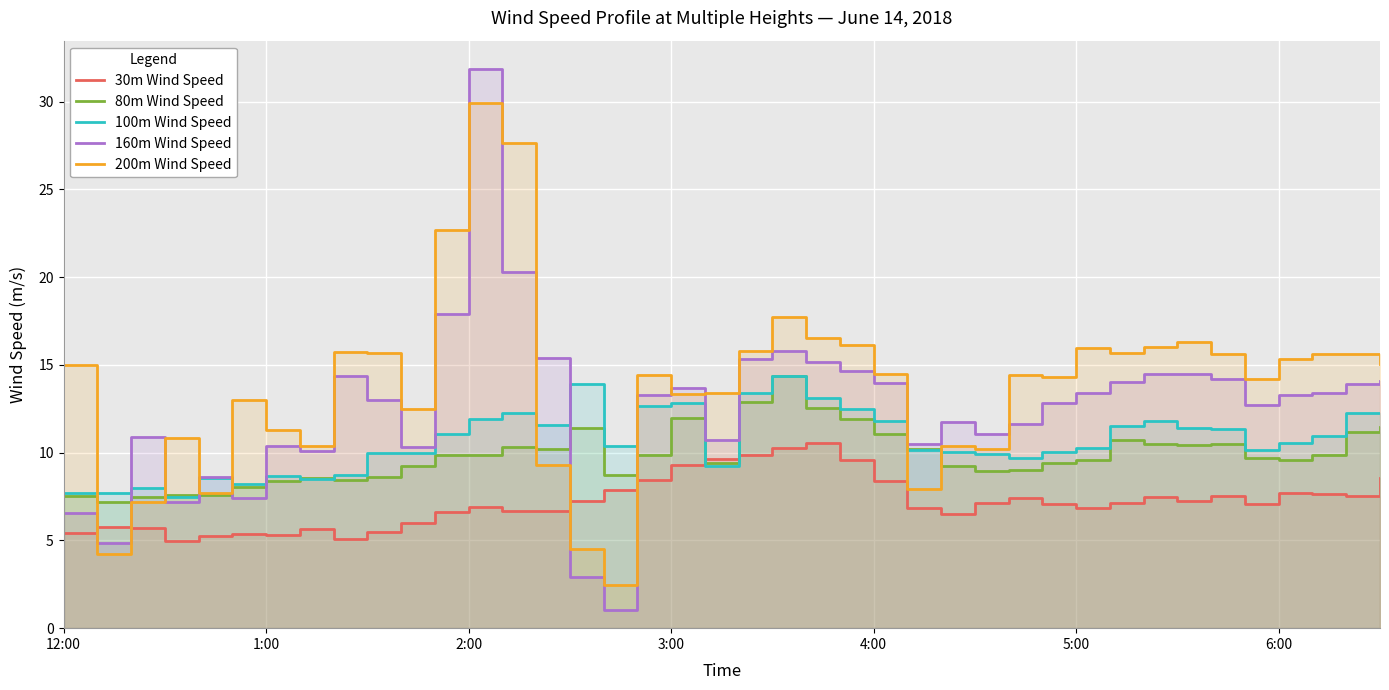

Reading left to right, transcribe all the data shown in this chart.

30m Wind Speed: 5.4	5.8	5.7	5.0	5.2	5.3	5.3	5.6	5.1	5.5	6.0	6.6	6.9	6.7	6.7	7.3	7.9	8.5	9.3	9.6	9.8	10.3	10.6	9.6	8.4	6.8	6.5	7.1	7.4	7.1	6.8	7.1	7.5	7.2	7.5	7.1	7.7	7.7	7.5	8.6
80m Wind Speed: 7.5	7.2	7.5	7.6	7.6	8.1	8.4	8.6	8.5	8.6	9.2	9.8	9.9	10.3	10.2	11.4	8.7	9.8	11.9	9.4	12.9	14.3	12.5	11.9	11.1	10.2	9.2	9.0	9.0	9.4	9.6	10.7	10.5	10.4	10.5	9.7	9.6	9.9	11.2	11.4
100m Wind Speed: 7.7	7.7	8.0	7.5	8.5	8.2	8.7	8.5	8.7	10.0	10.0	11.1	11.9	12.2	11.6	13.9	10.4	12.7	12.8	9.2	13.4	14.3	13.1	12.5	11.8	10.2	10.1	9.9	9.7	10.0	10.3	11.5	11.8	11.4	11.4	10.2	10.6	10.9	12.3	12.2
160m Wind Speed: 6.5	4.9	10.9	7.2	8.6	7.4	10.4	10.1	14.4	13.0	10.3	17.9	31.9	20.3	15.4	2.9	1.1	13.3	13.7	10.7	15.3	15.8	15.2	14.7	13.9	10.5	11.7	11.1	11.6	12.8	13.4	14.0	14.5	14.5	14.2	12.7	13.3	13.4	13.9	14.1
200m Wind Speed: 15.0	4.2	7.2	10.8	7.7	13.0	11.3	10.4	15.8	15.7	12.5	22.7	29.9	27.6	9.3	4.5	2.5	14.4	13.3	13.4	15.8	17.7	16.5	16.2	14.5	7.9	10.4	10.2	14.4	14.3	16.0	15.7	16.0	16.3	15.6	14.2	15.3	15.6	15.6	15.1